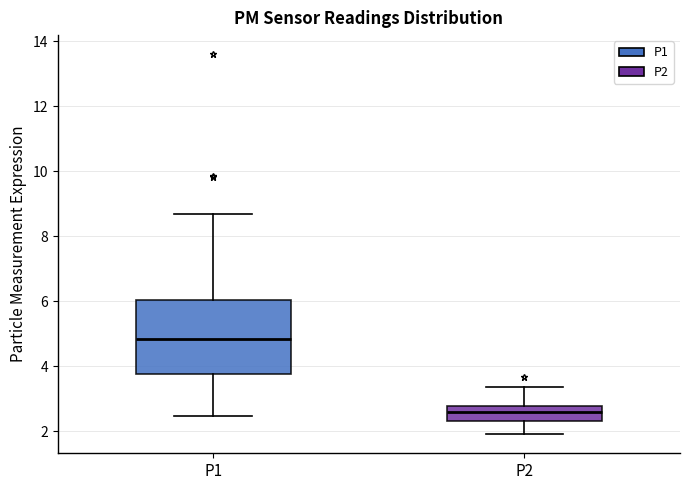

Comparing the boxes themselves (not the whiskers), which one is the tallest?

P1